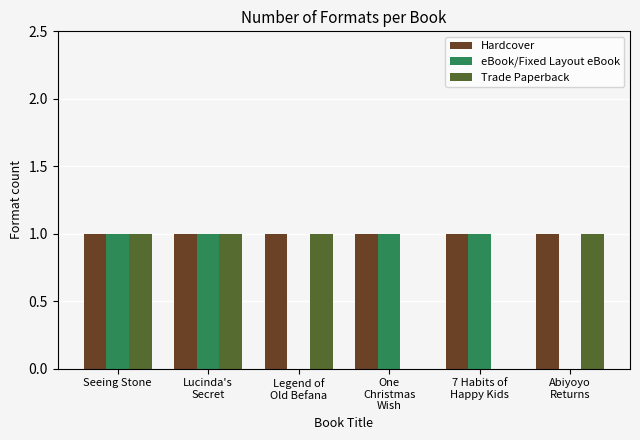

Which series has the largest total across all categories?

Hardcover